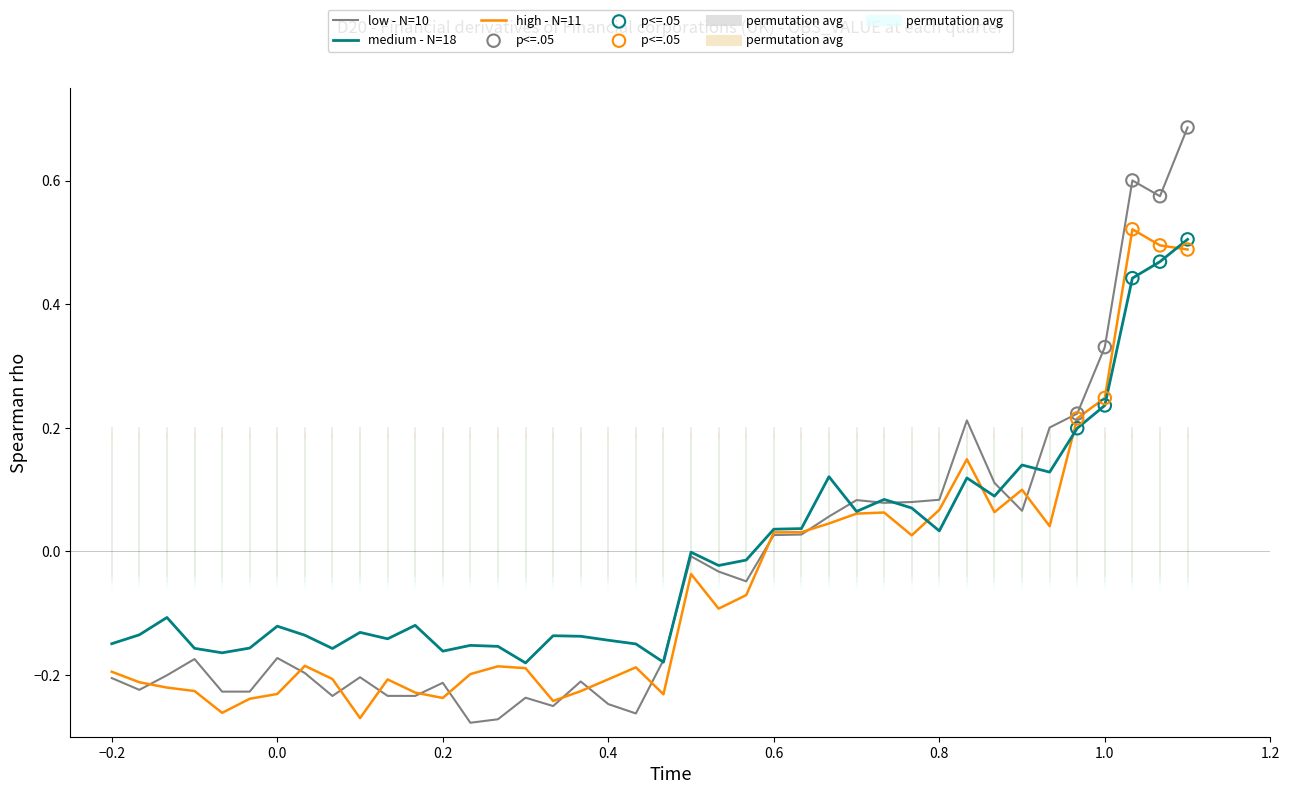

Which series has the largest range (max minus min)?

low - N=10